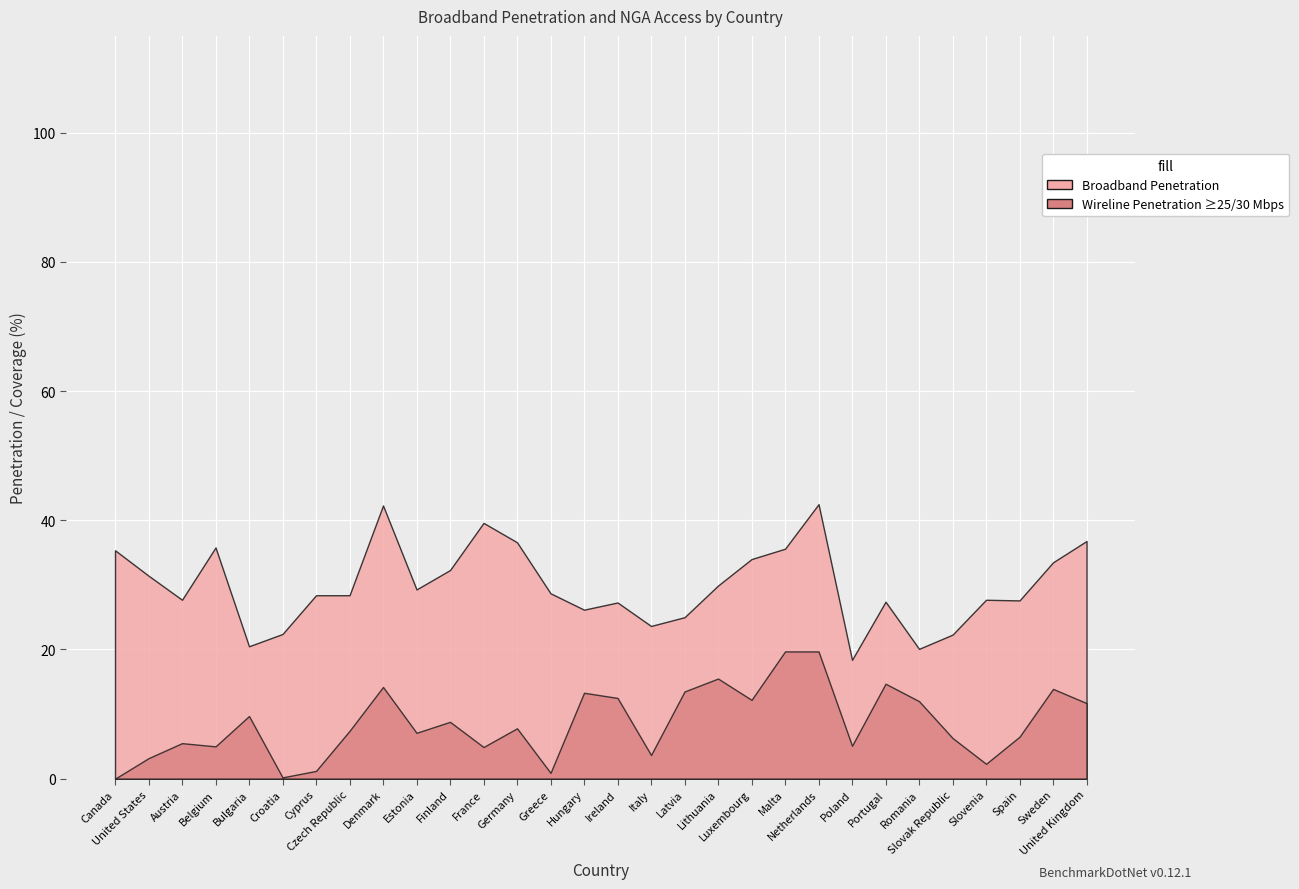

What is the maximum value for Broadband Penetration?

42.5